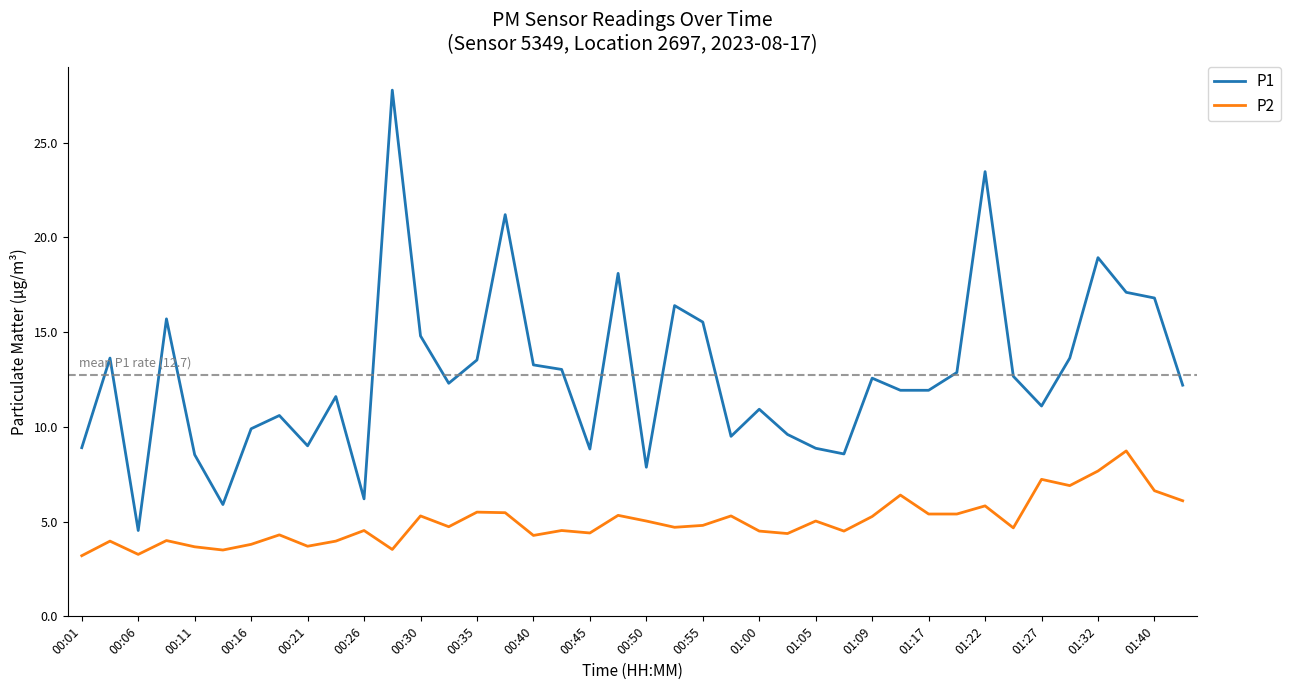

What is the maximum value for P2?

8.7